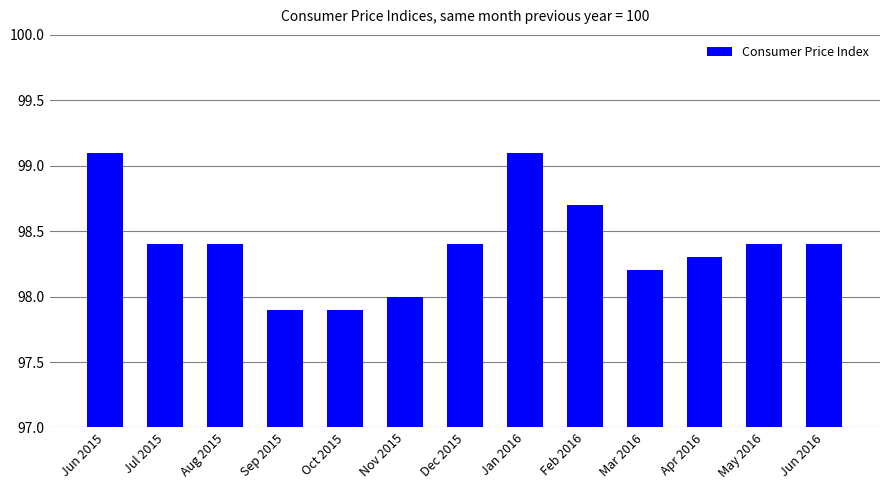

The chart shows a value of 98.3 at Apr 2016. True or false?

True